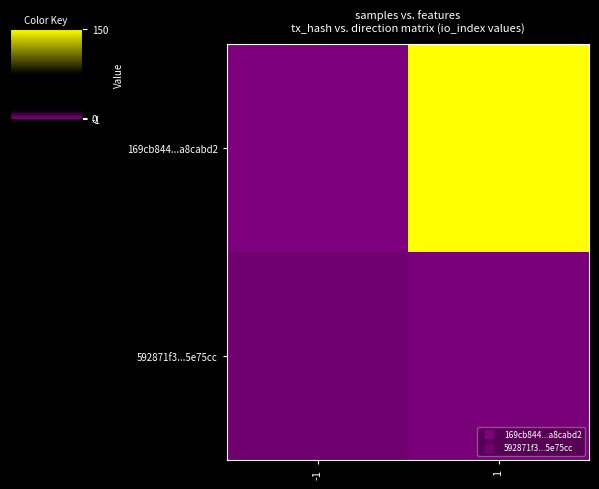

Which series has the largest range (max minus min)?

169cb844...a8cabd2